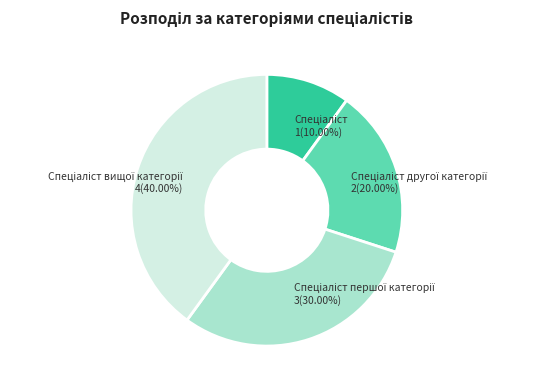

Does any single category account for the majority?

No